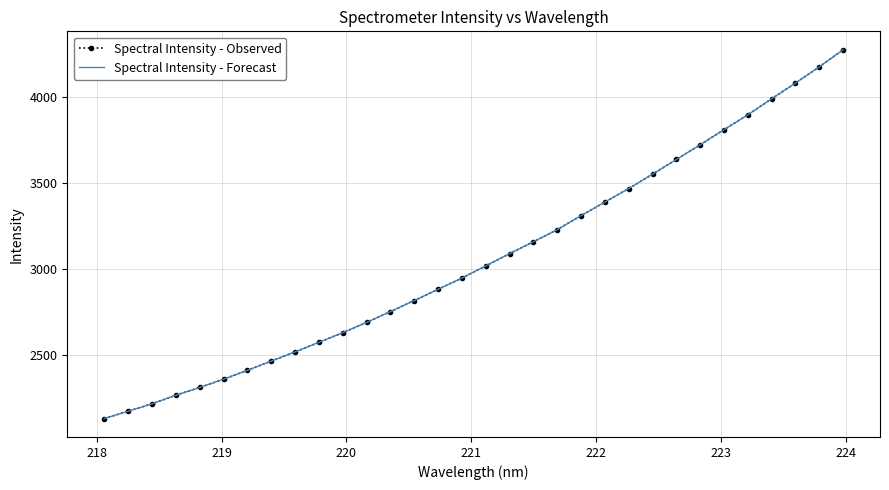

True or false: Spectral Intensity - Observed has more than 2 points higher than both neighbors.

False